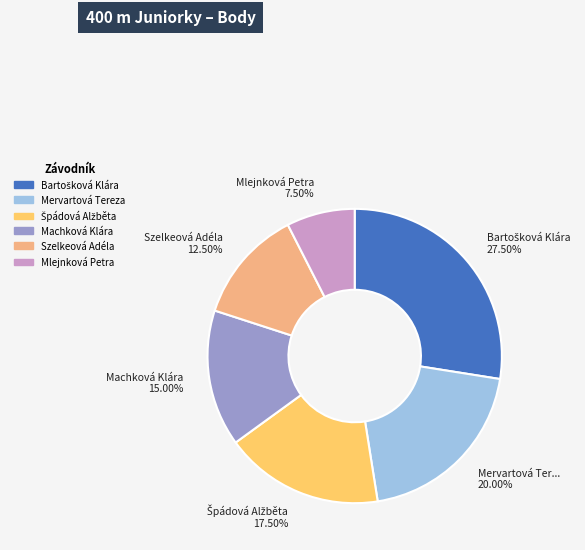

What is the smallest slice in the pie chart?

Mlejnková Petra